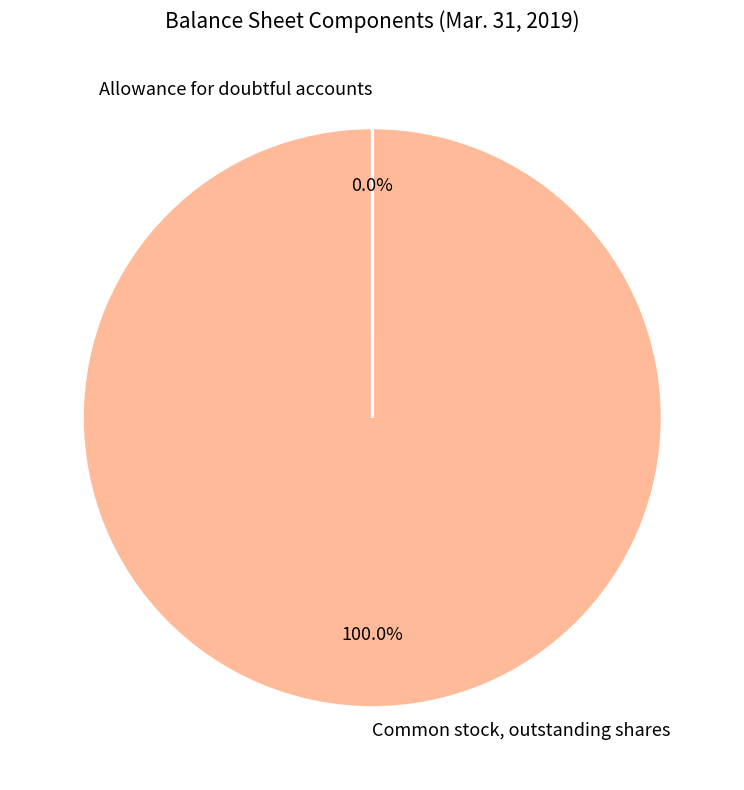

Is Common stock, outstanding shares the majority of the pie?

Yes